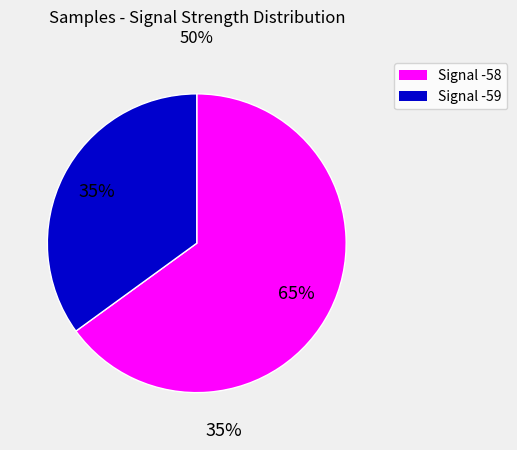

Does any single category account for the majority?

Yes